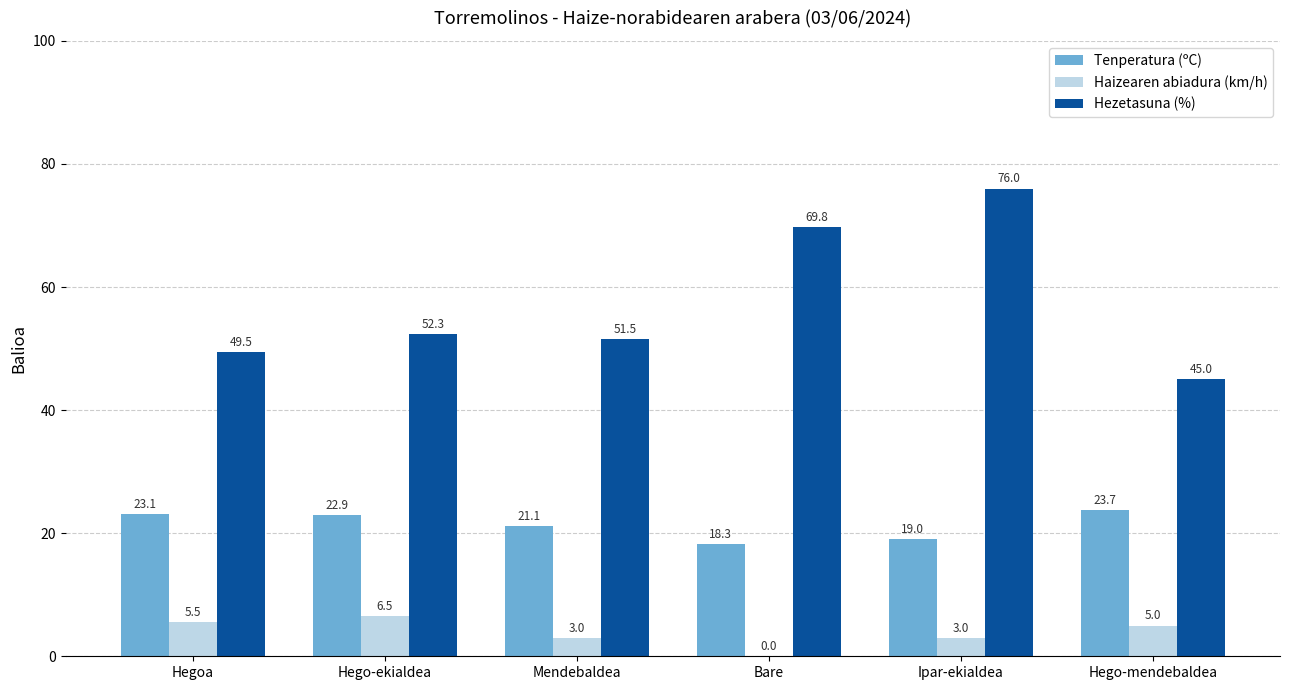

How many data points does each series have?

6